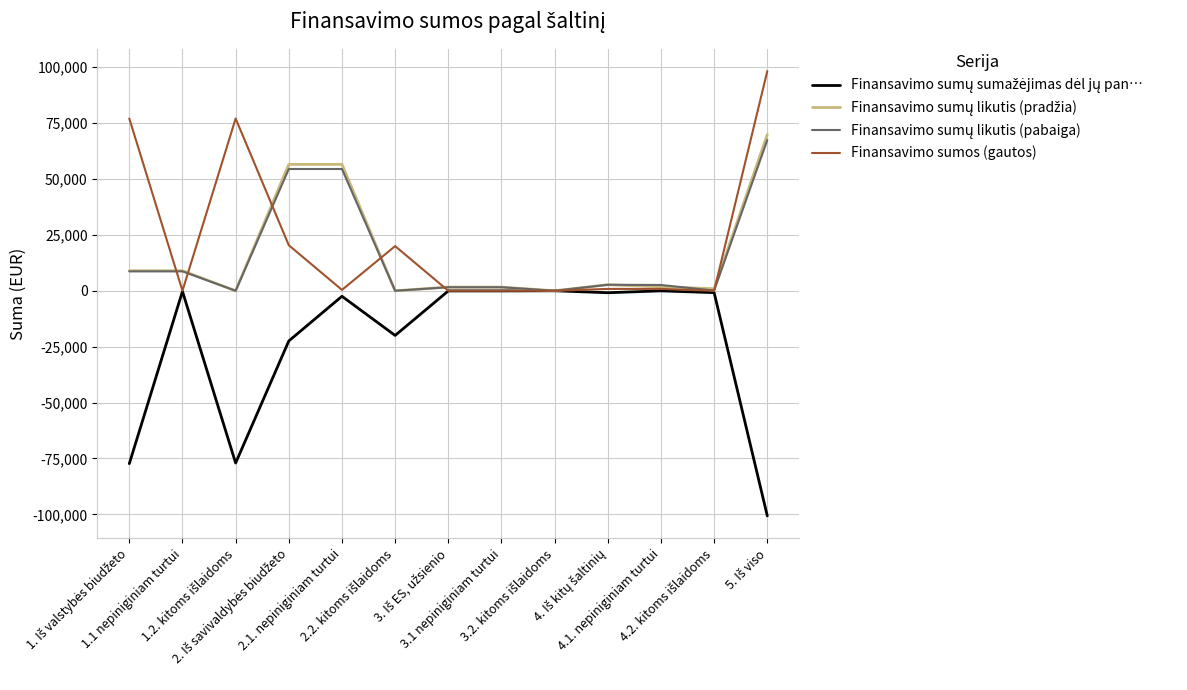

How many categories are shown in the chart?

13